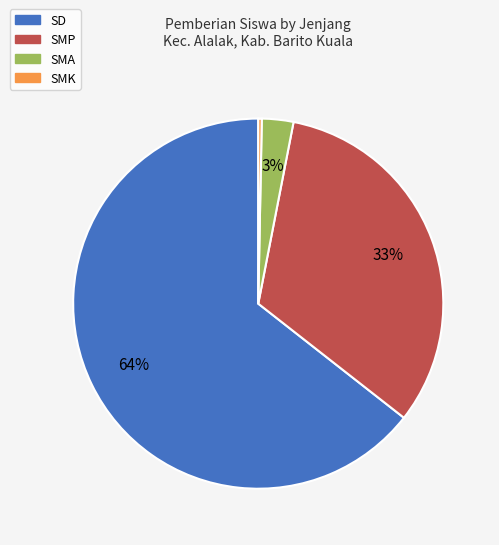

Which has a higher value, SMP or SMA?

SMP